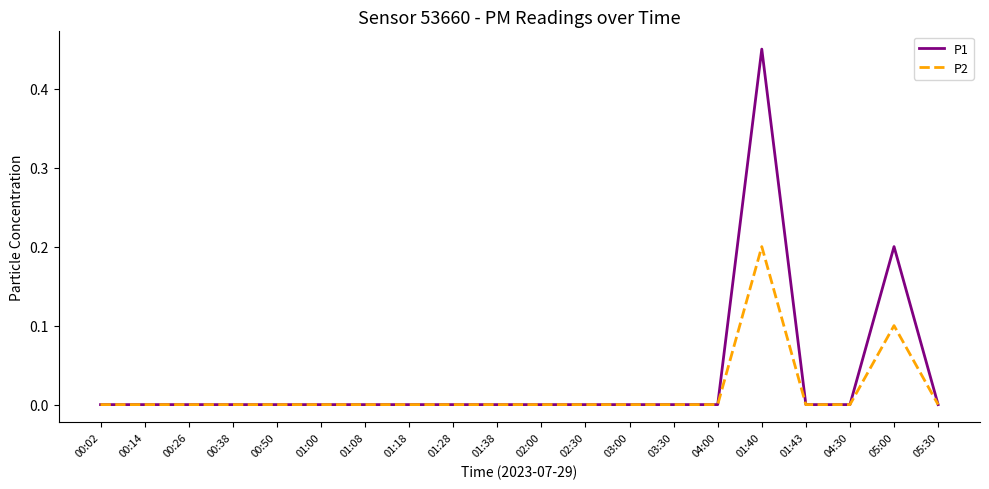

At which category does the chart reach its peak across all series?

01:40